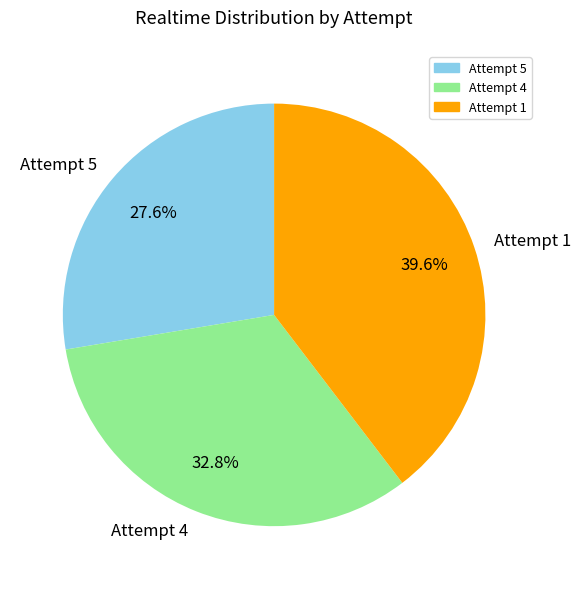

Approximately how many times larger is the value at Attempt 5 compared to Attempt 1?

0.7